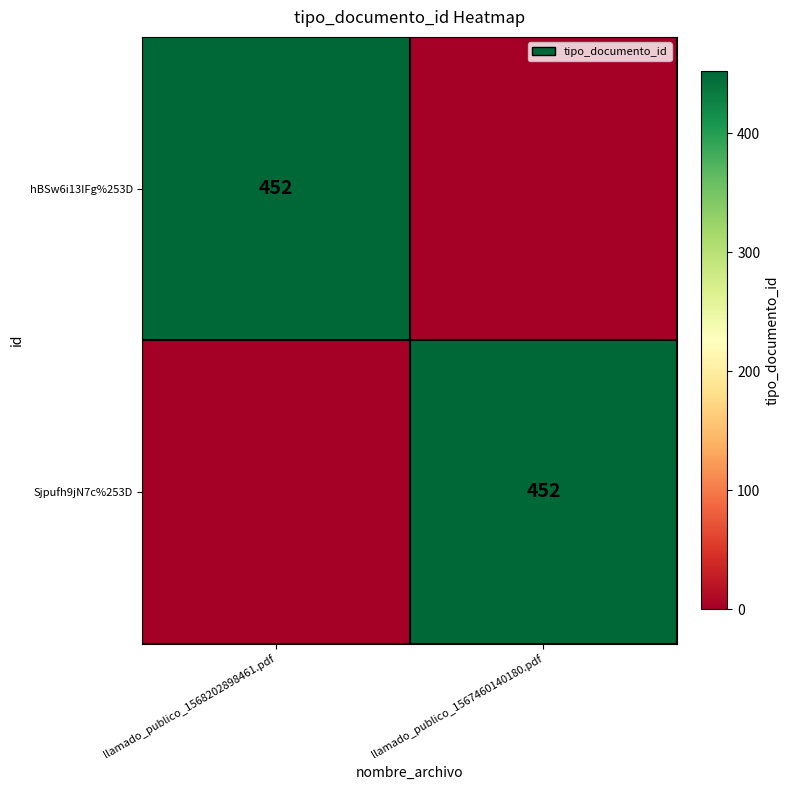

What is the difference between the highest and lowest values at llamado_publico_1568202898461.pdf?

452